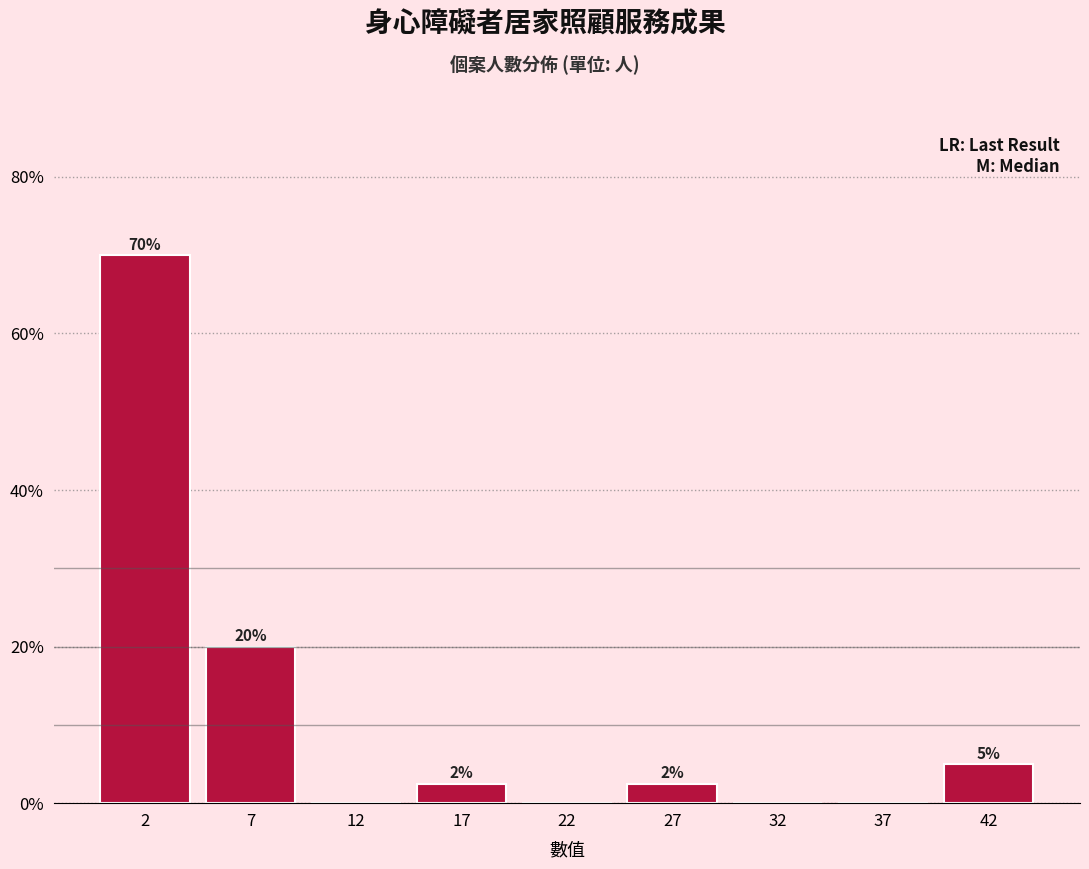

What is the approximate value at 17?

2.5